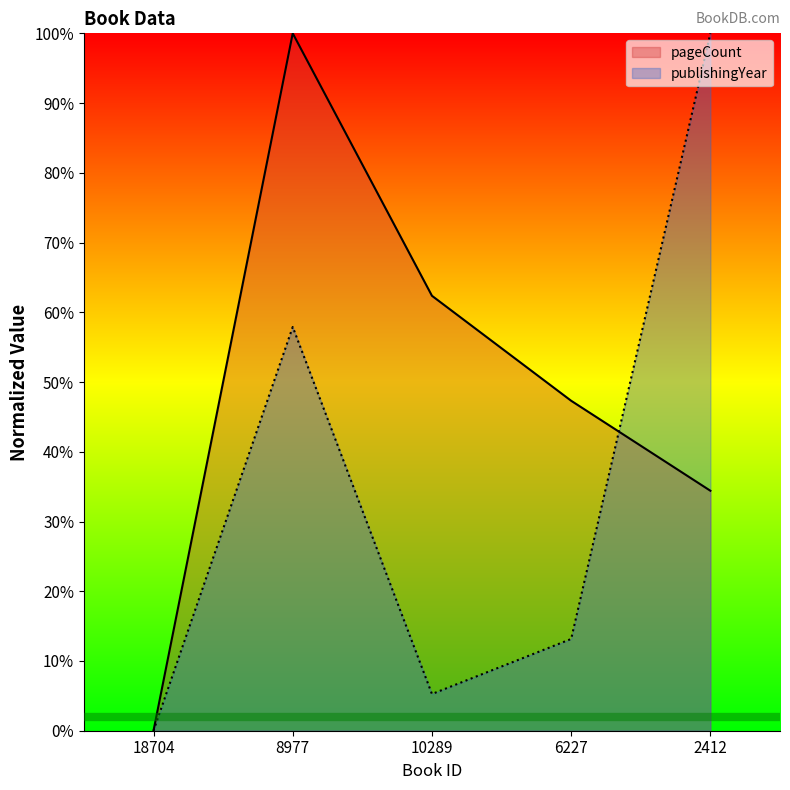

Which category has the lowest value in the publishingYear series?

18704